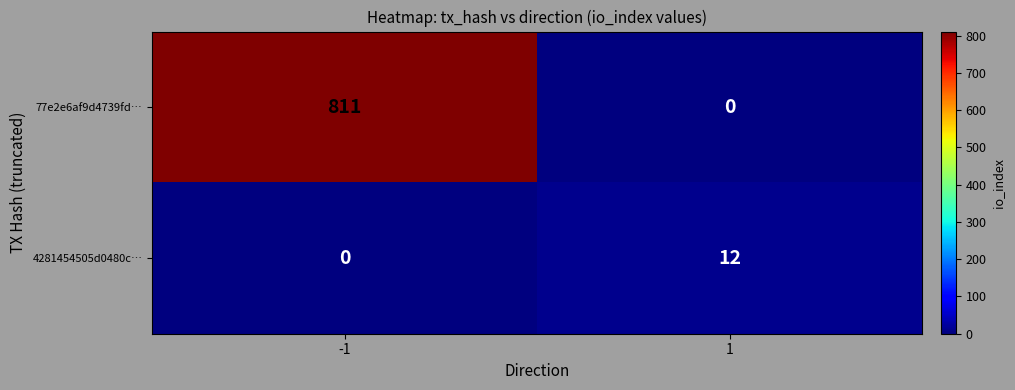

What value does the 77e2e6af9d4739fd… series have at -1?

811